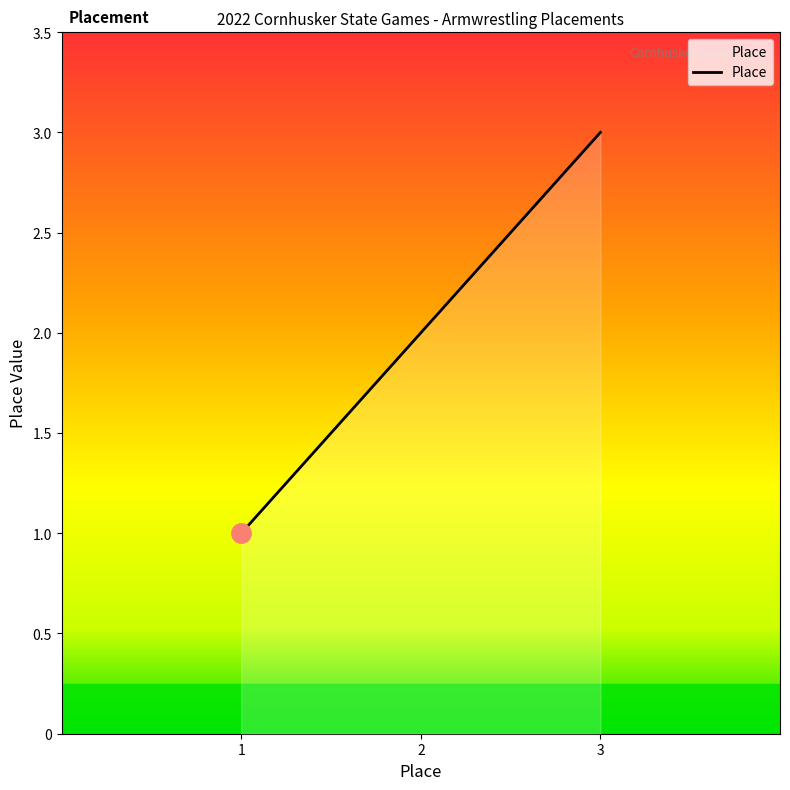

Count the number of categories in the chart.

3